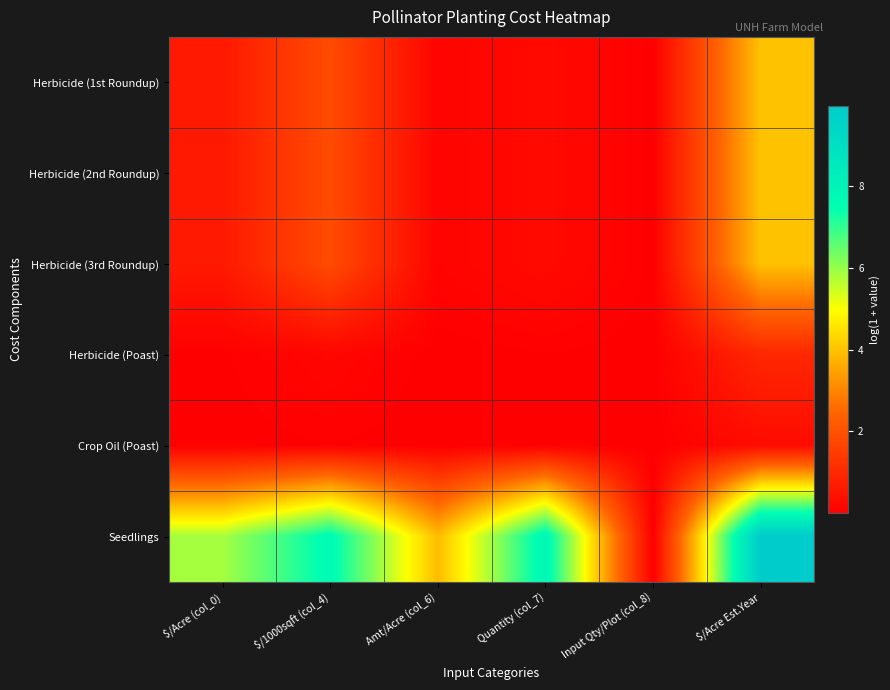

Reading right to left, what are all the values shown in this chart?

Herbicide (1st Roundup): $/Acre Est.Year=4.0	Input Qty/Plot (col_8)=0.0	Quantity (col_7)=0.3	Amt/Acre (col_6)=0.1	$/1000sqft (col_4)=1.8	$/Acre (col_0)=0.6
Herbicide (2nd Roundup): $/Acre Est.Year=4.0	Input Qty/Plot (col_8)=0.0	Quantity (col_7)=0.3	Amt/Acre (col_6)=0.1	$/1000sqft (col_4)=1.8	$/Acre (col_0)=0.6
Herbicide (3rd Roundup): $/Acre Est.Year=4.0	Input Qty/Plot (col_8)=0.0	Quantity (col_7)=0.3	Amt/Acre (col_6)=0.1	$/1000sqft (col_4)=1.8	$/Acre (col_0)=0.6
Herbicide (Poast): $/Acre Est.Year=1.0	Input Qty/Plot (col_8)=0.0	Quantity (col_7)=0.0	Amt/Acre (col_6)=0.0	$/1000sqft (col_4)=0.2	$/Acre (col_0)=0.0
Crop Oil (Poast): $/Acre Est.Year=0.3	Input Qty/Plot (col_8)=0.0	Quantity (col_7)=0.0	Amt/Acre (col_6)=0.0	$/1000sqft (col_4)=0.0	$/Acre (col_0)=0.0
Seedlings: $/Acre Est.Year=10.0	Input Qty/Plot (col_8)=0.0	Quantity (col_7)=7.9	Amt/Acre (col_6)=3.9	$/1000sqft (col_4)=7.7	$/Acre (col_0)=5.9